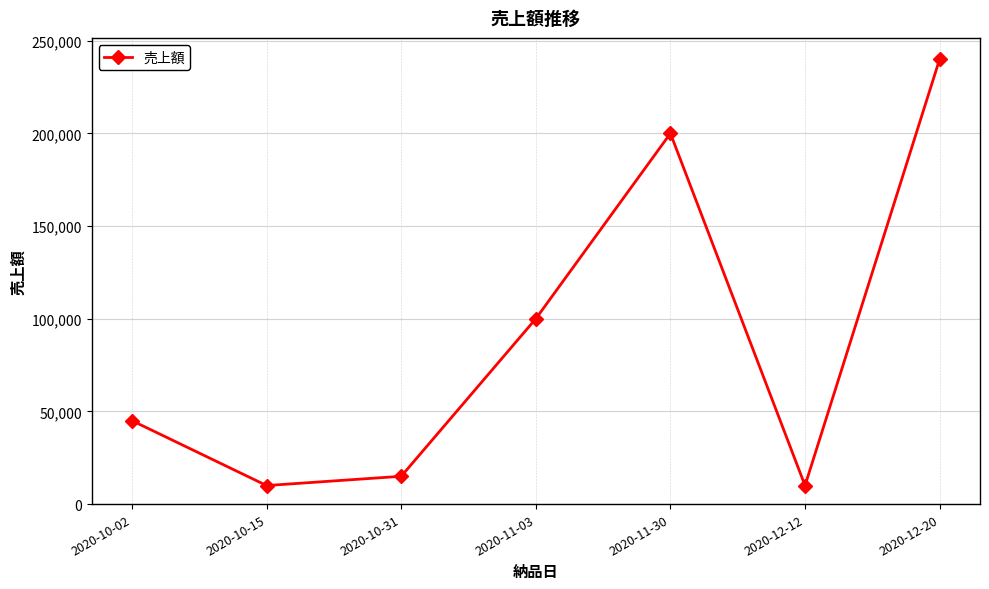

What is the difference between the maximum and second lowest values?

230000